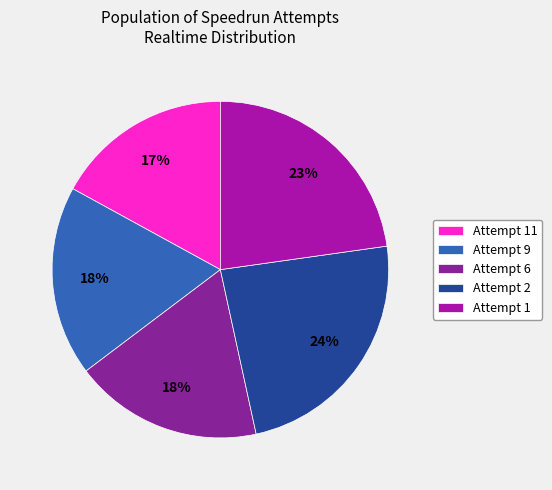

How many slices are in this pie chart?

5